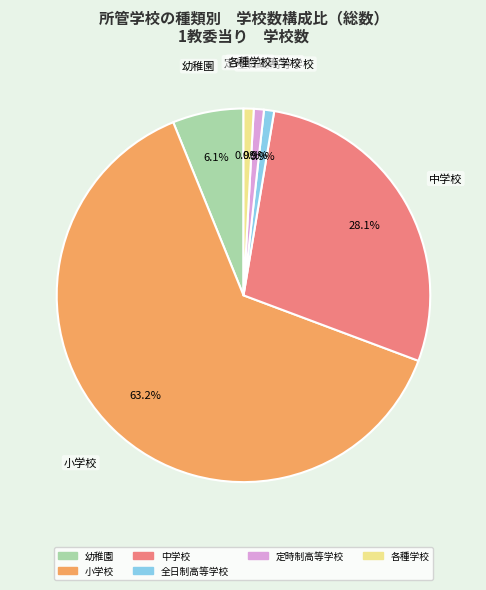

Is there any slice that represents more than half of the pie?

Yes